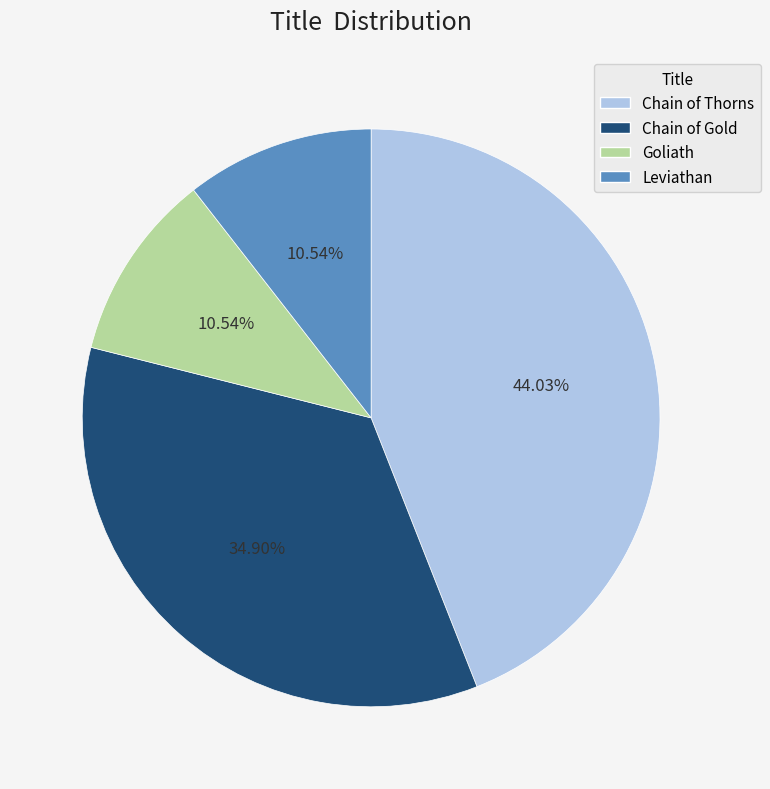

Which slice is the largest?

Chain of Thorns